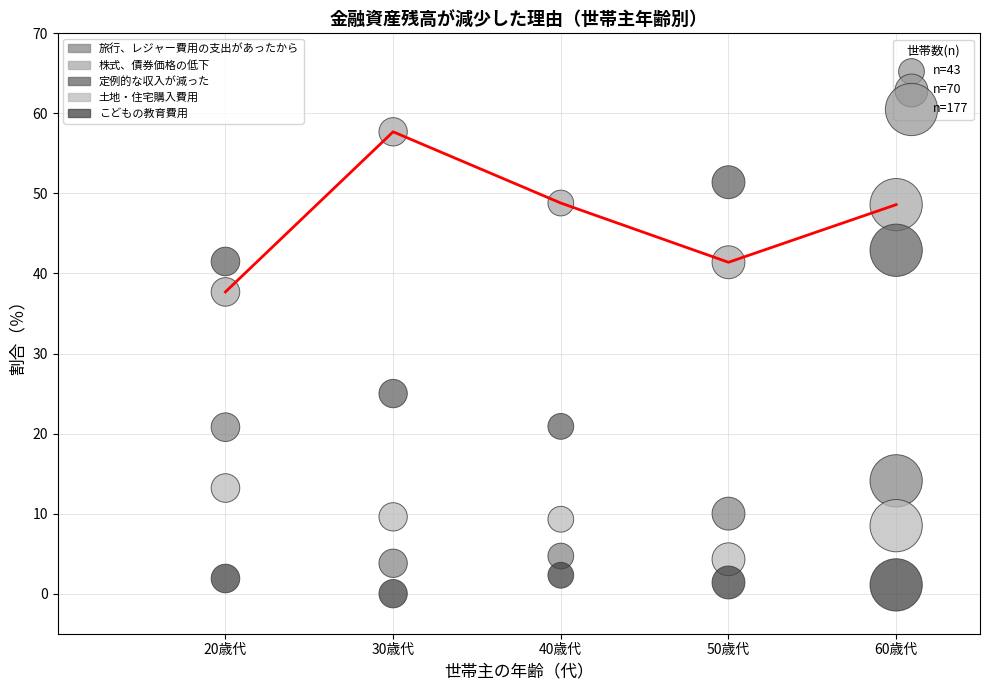

Across all series, what Y value is closest to 28?

25.0